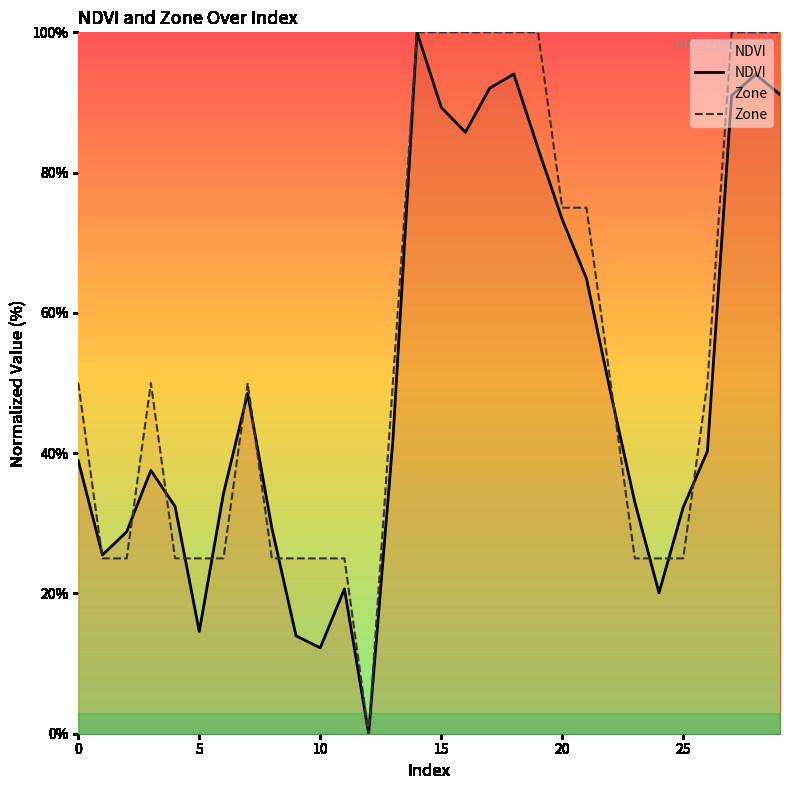

Between 21 and 24, which series saw the biggest shift?

Zone